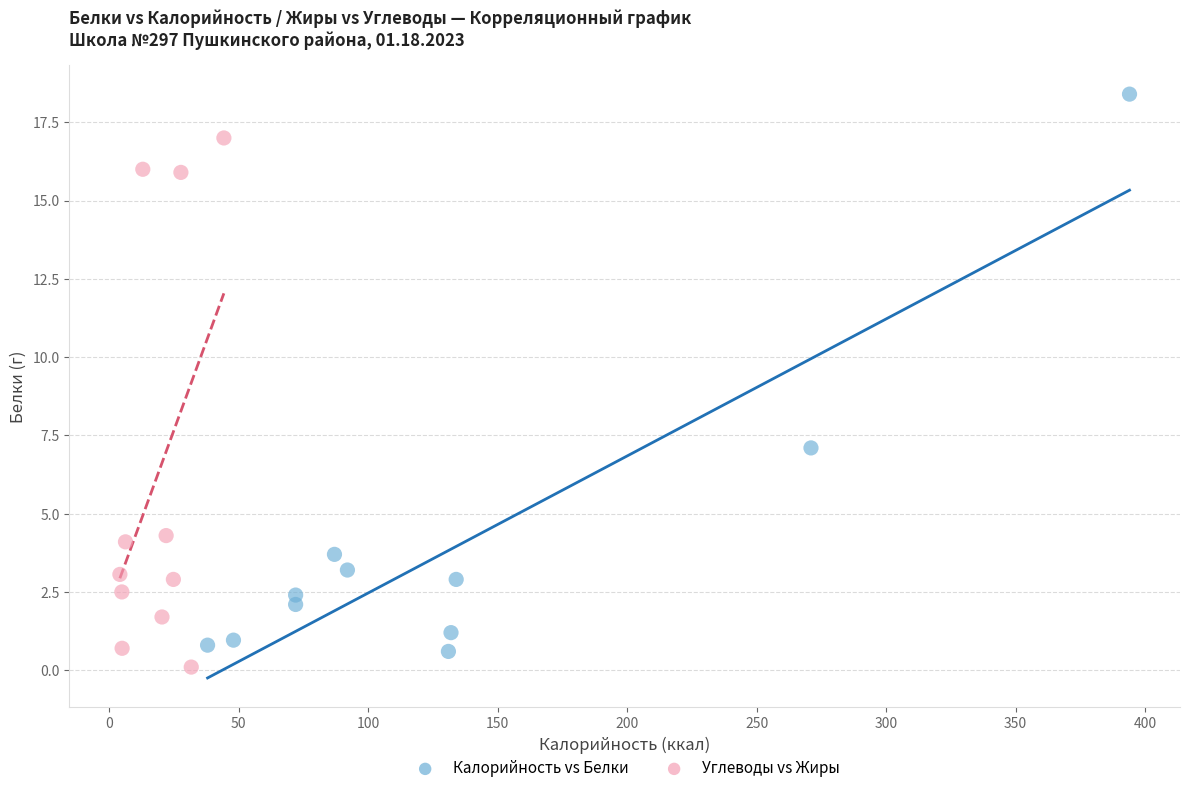

Which series has the widest spread of Y values?

Калорийность vs Белки